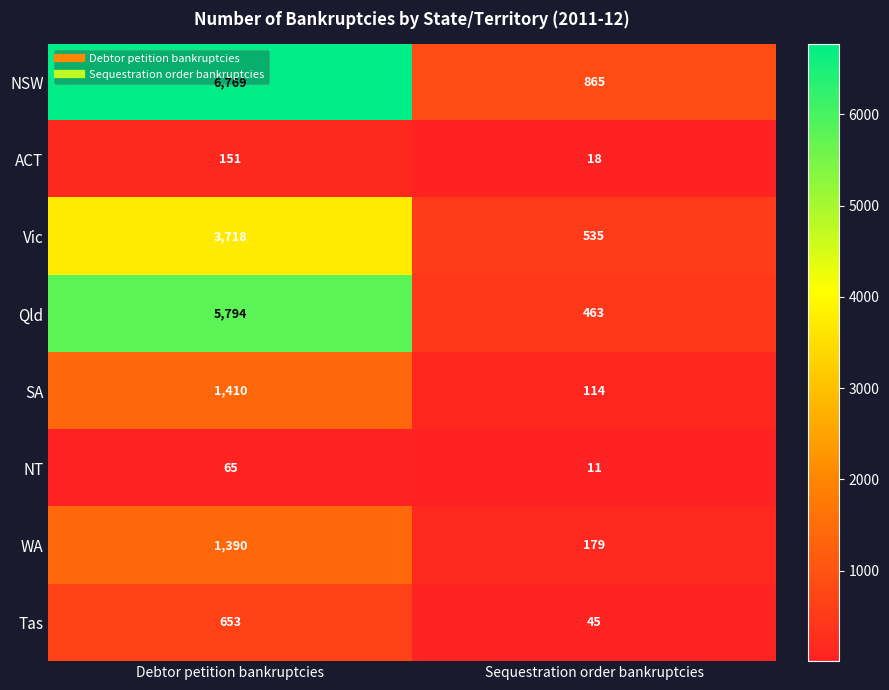

At which category is the sum across all series the highest?

Debtor petition bankruptcies